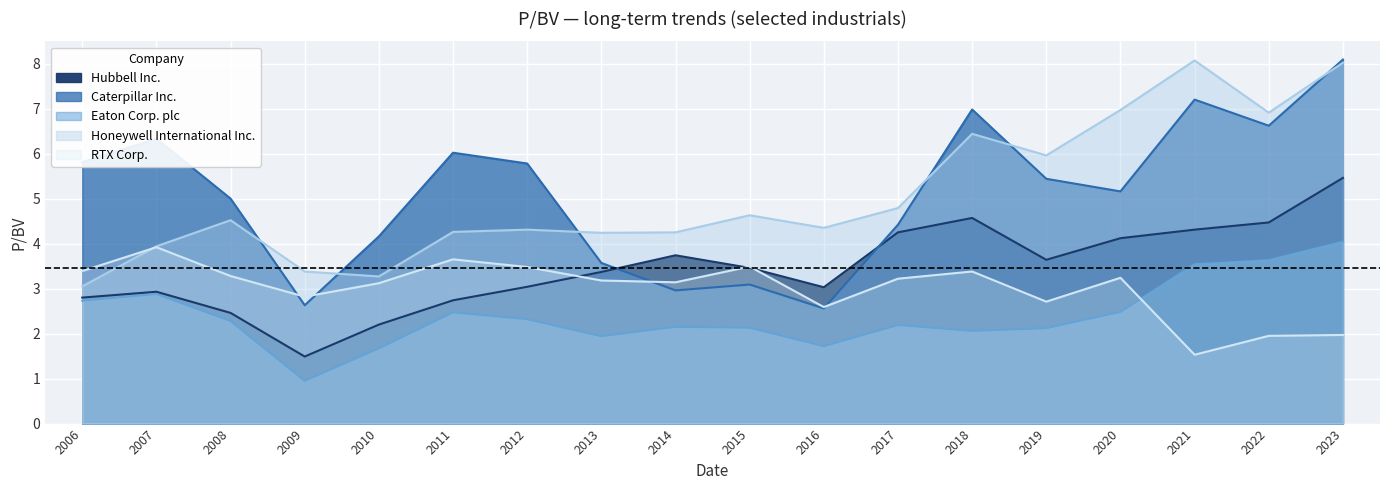

How many lines are shown in the chart?

5